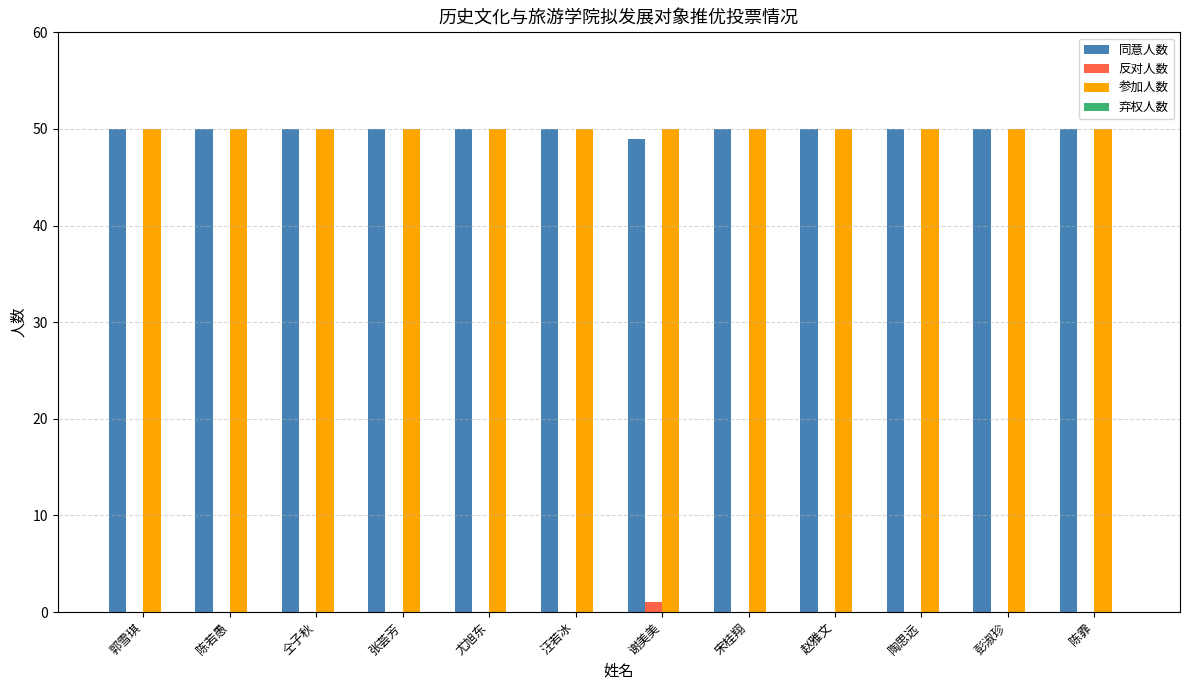

At which label is 同意人数 closest to 49?

谢美美